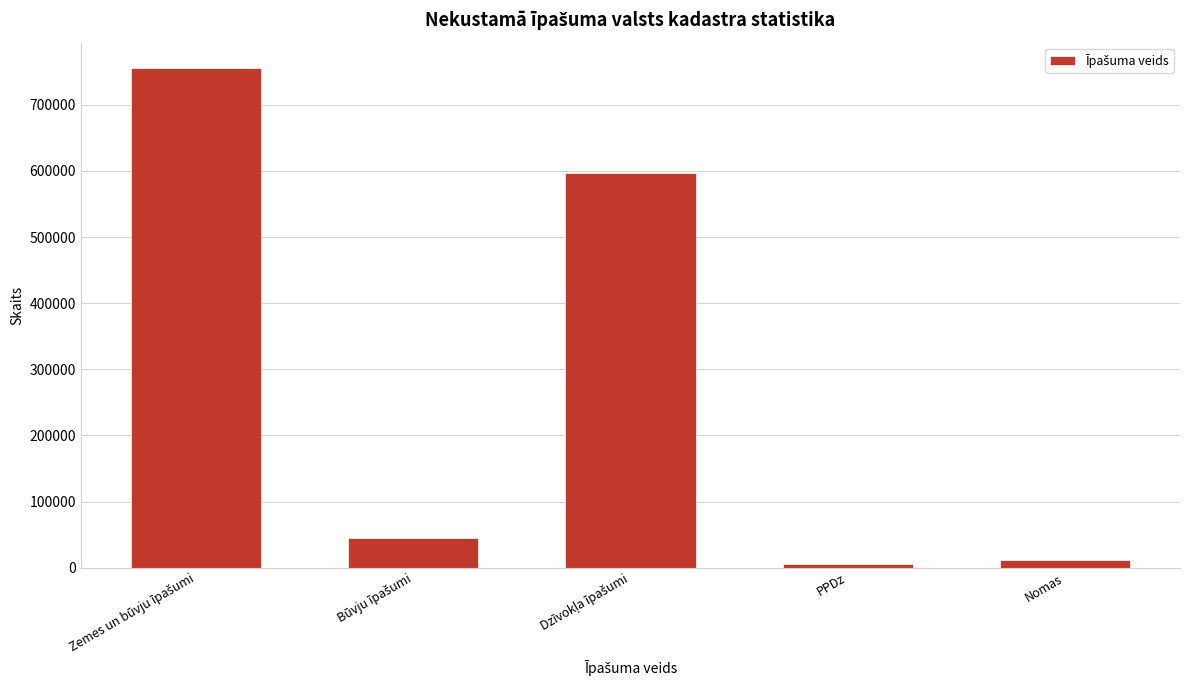

Reading left to right, what are all the values shown in this chart?

756302	44822	597597	4923	11706